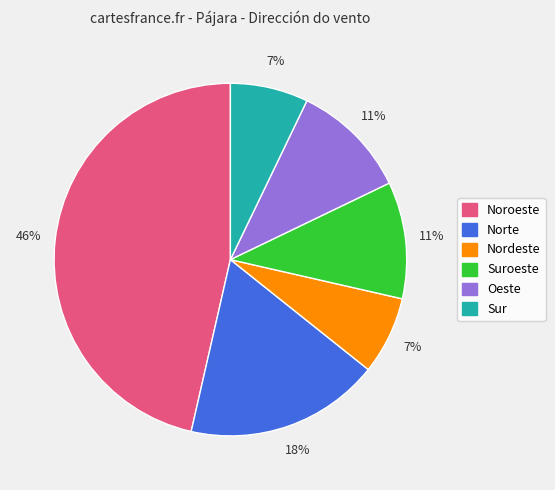

Is there a majority slice in this chart?

No